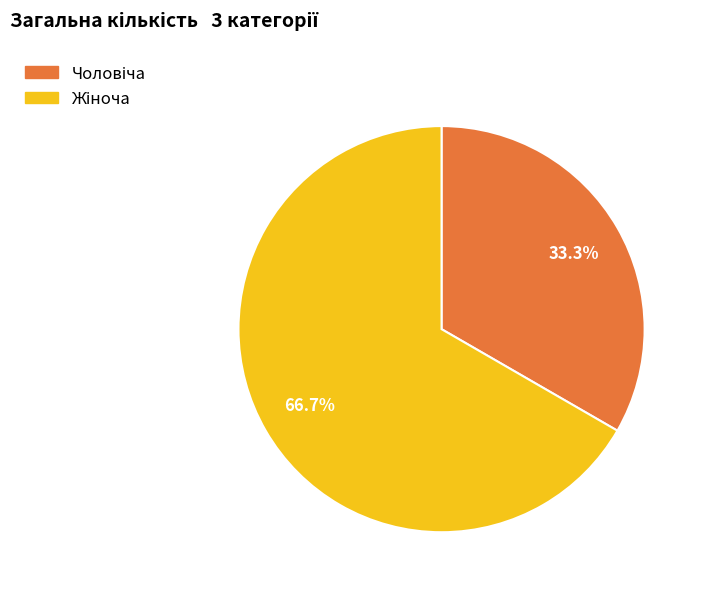

To the nearest percent, what is the difference between the largest and smallest slice percentages?

33%